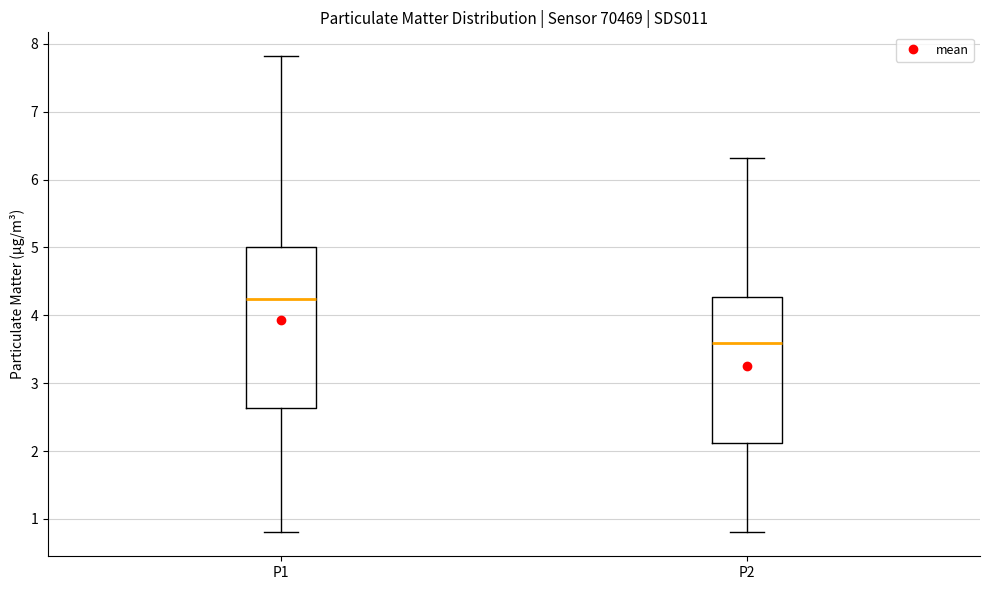

Where does the lower whisker of the box for P2 end on the y-axis? The values are not printed on the chart, so give them approximately, as read against the axis.

0.8